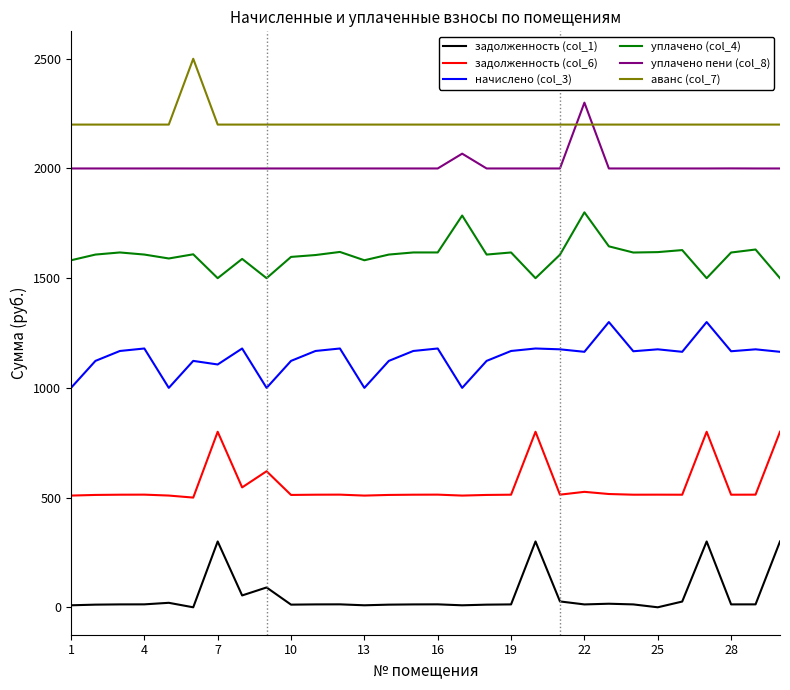

In уплачено (col_4), how many points are higher than both neighbors (excluding endpoints)?

9